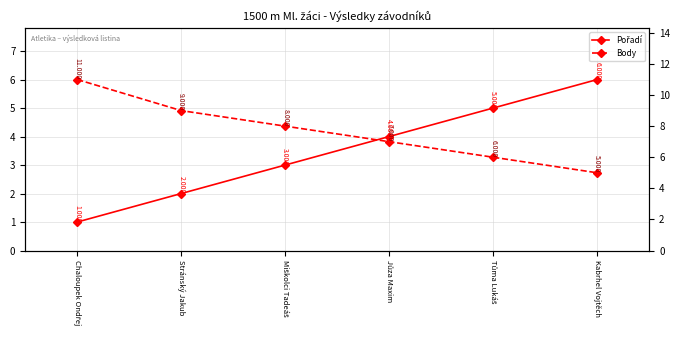

What are all the series names shown in the legend?

Pořadí, Body